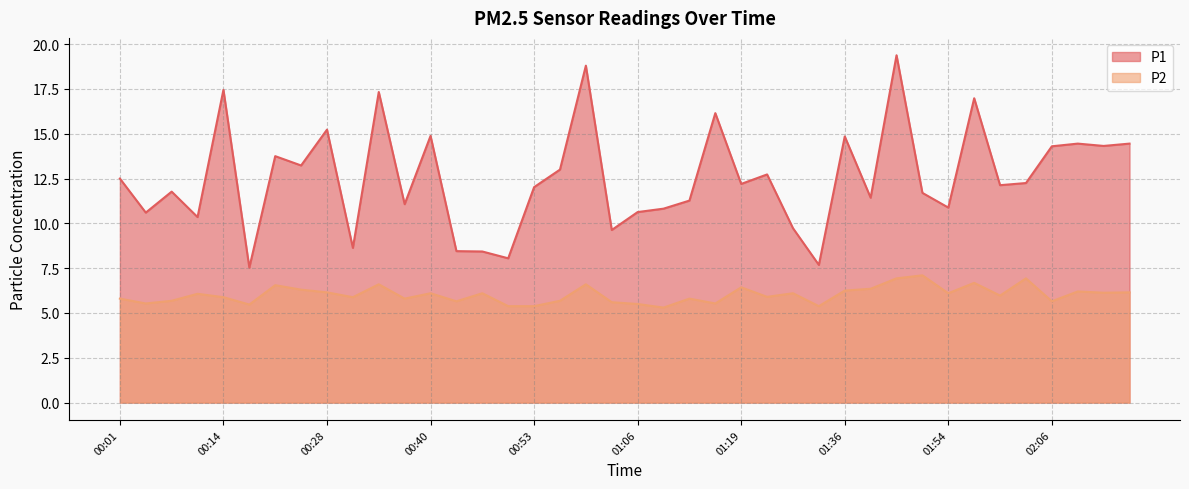

True or false: P2 and P1 cross at least once.

False